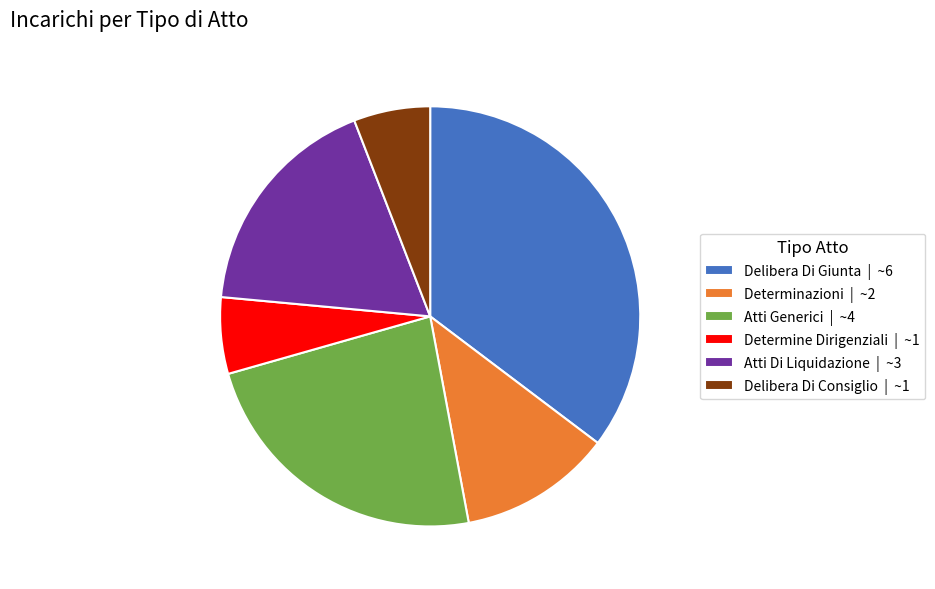

Does Delibera Di Giunta | ~6 account for over 50% of the chart?

No